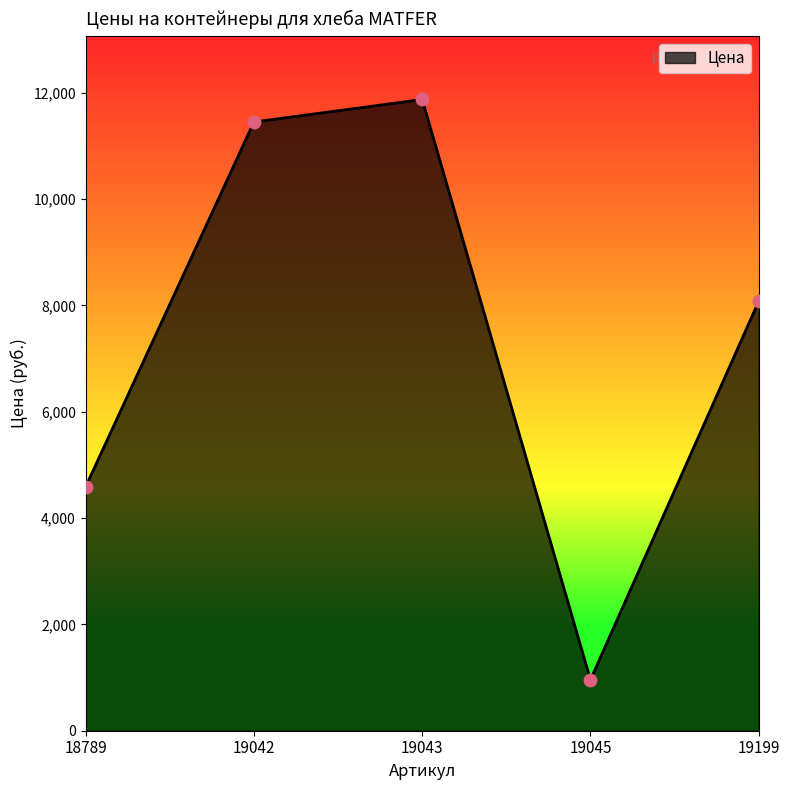

Which has a higher value, 18789 or 19043?

19043